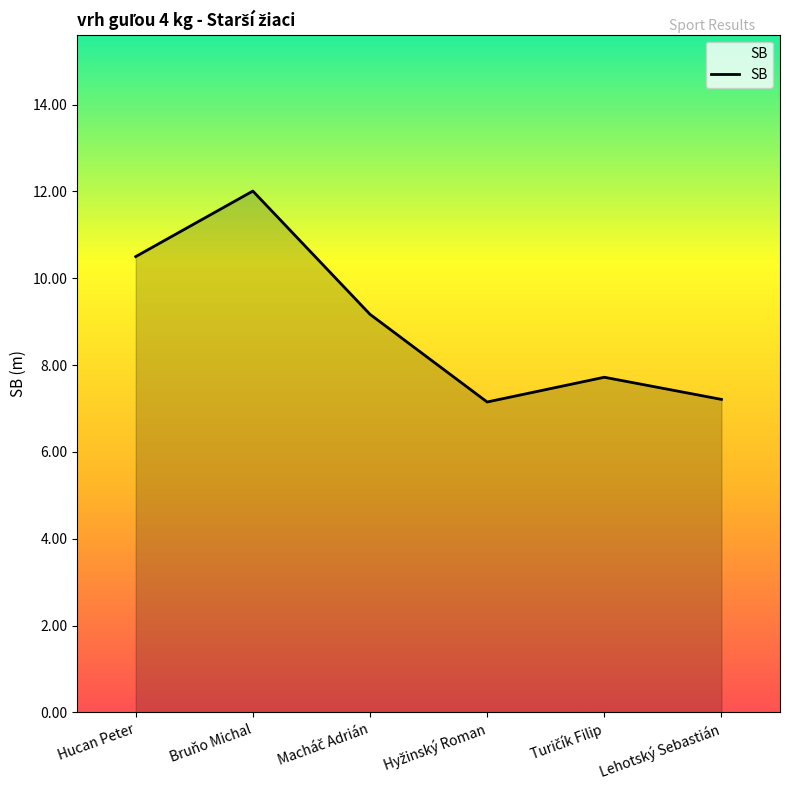

Reading left to right, list all the values displayed in this chart.

10.5	12.0	9.2	7.2	7.7	7.2